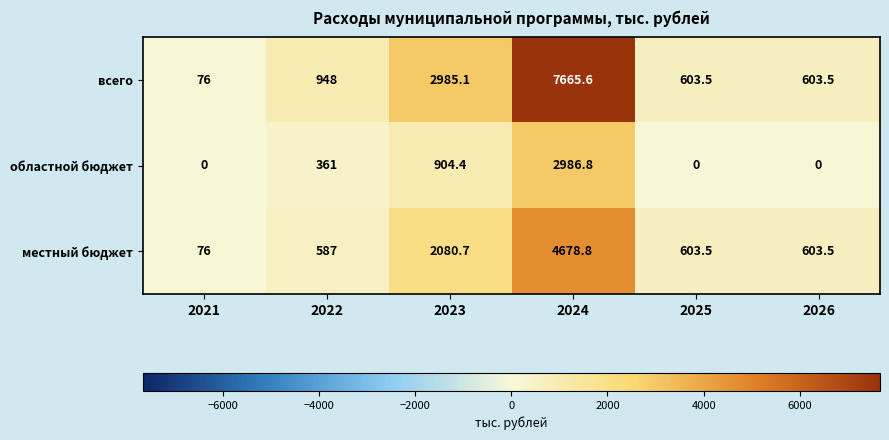

Where is местный бюджет nearest to the value 2377?

2023